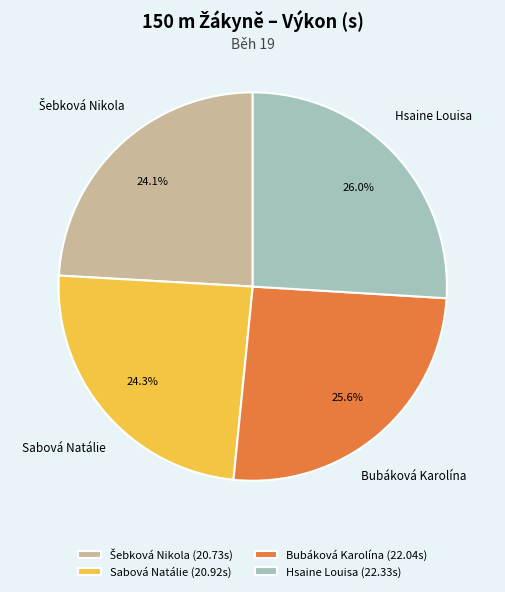

To the nearest percent, what is the difference between the Sabová Natálie and Hsaine Louisa slice percentages?

2%